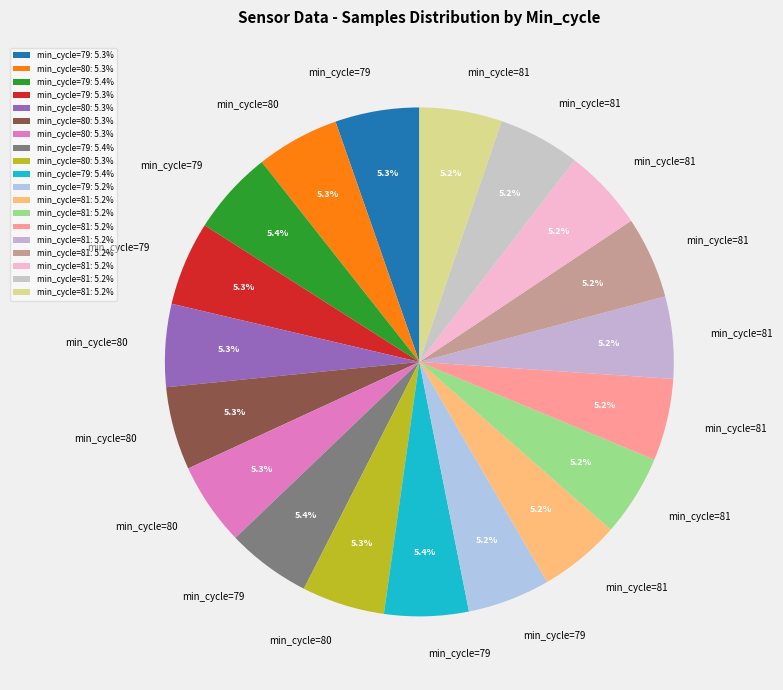

To the nearest percent, what is the average slice percentage?

5%